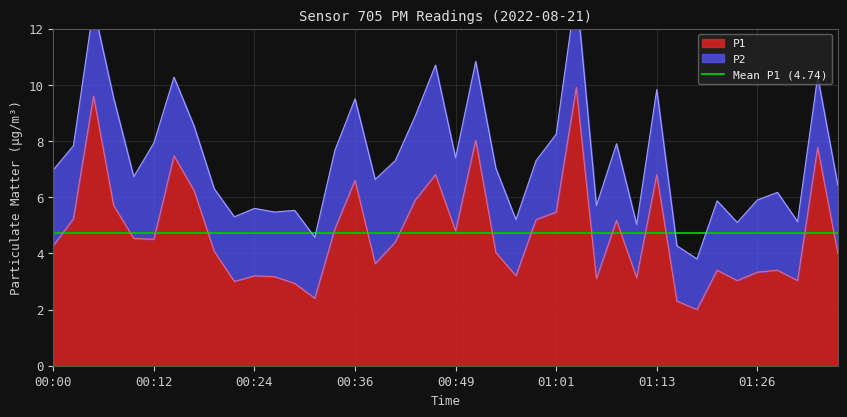

Which category has the highest value across all series?

01:04